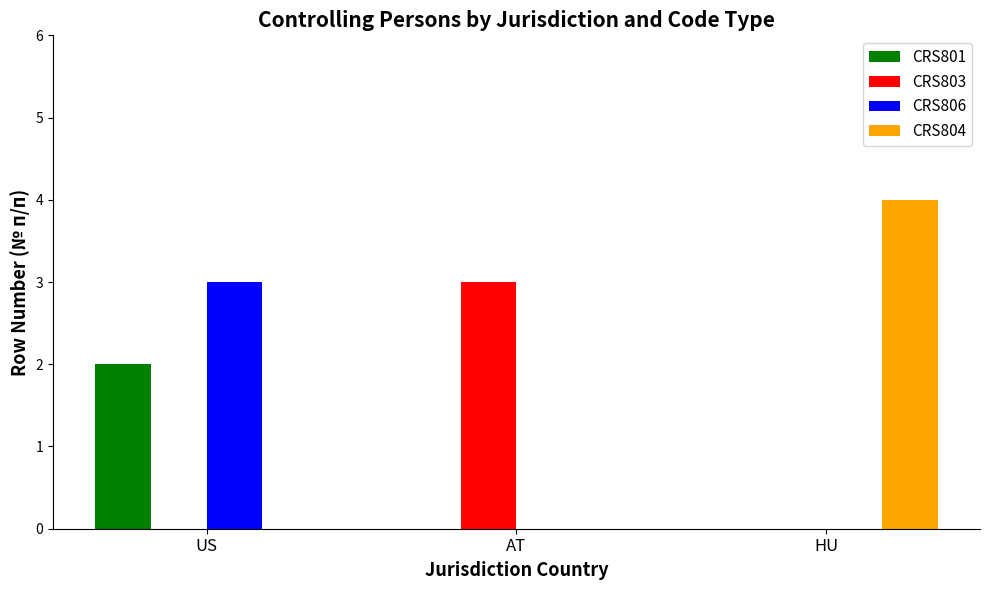

Is it true that CRS801 equals 0 at HU?

True